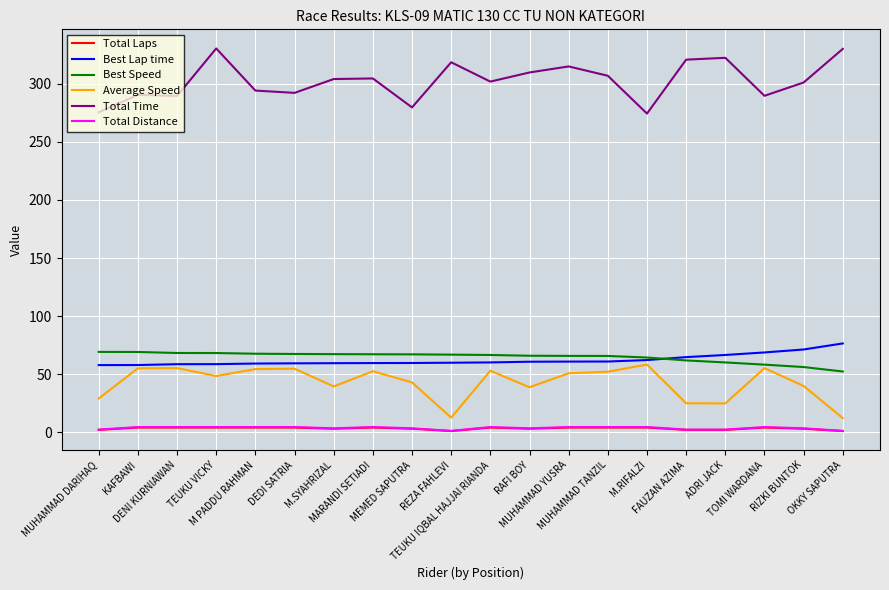

Is the value of Best Lap time at RIZKI BUNTOK greater than the value of Average Speed at M.RIFALZI?

Yes